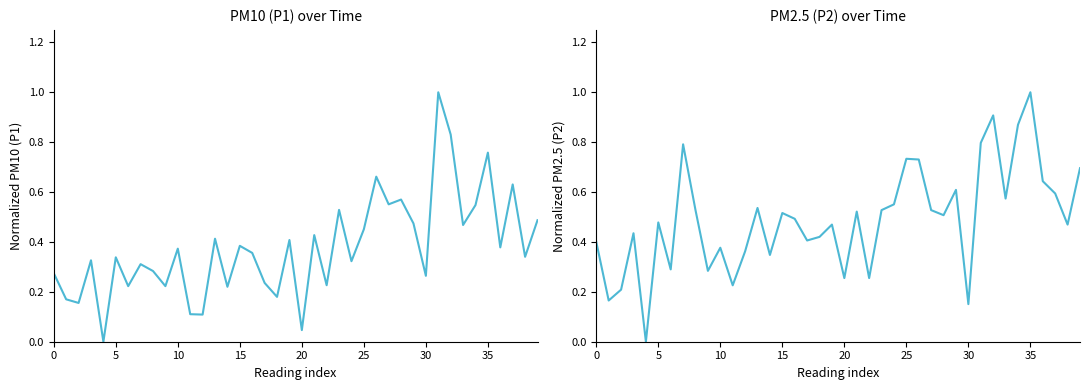

What is the label of the 29th point from the right?

11